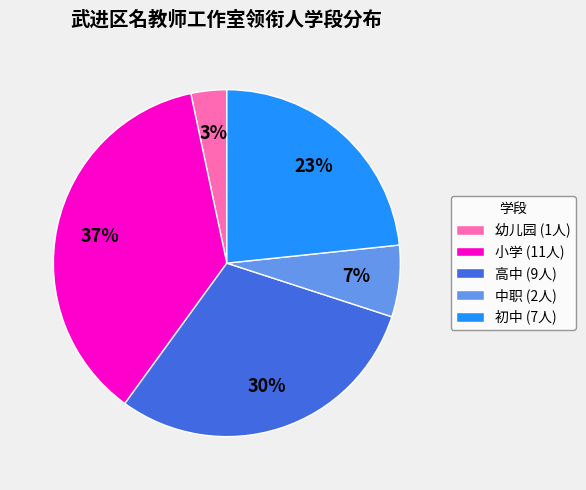

Which slice is the largest?

小学